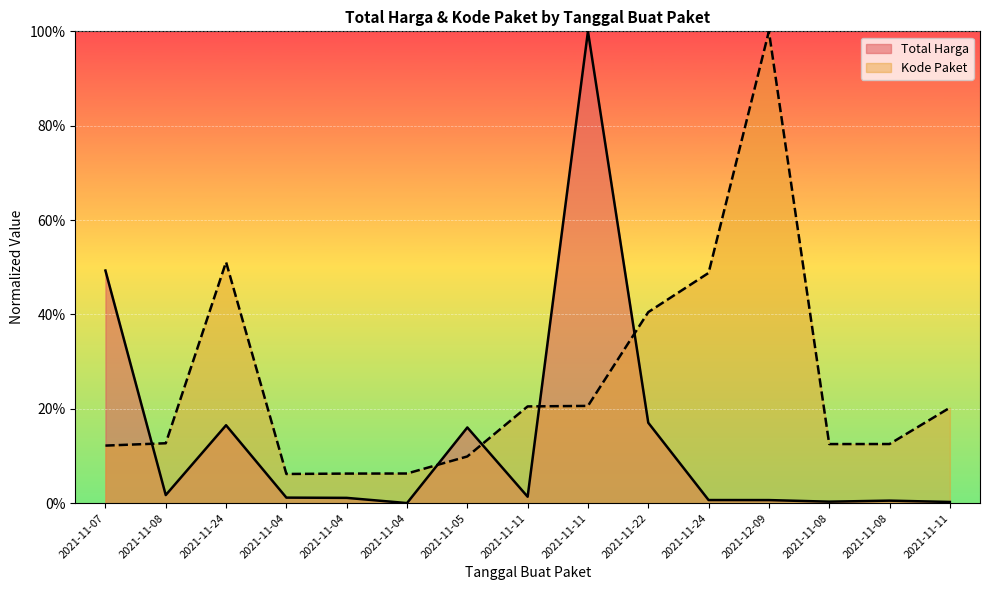

Reading left to right, list all the values displayed in this chart.

Total Harga: 0.5	0.0	0.2	0.0	0.0	0.0	0.2	0.0	1.0	0.2	0.0	0.0	0.0	0.0	0.0
Kode Paket: 0.1	0.1	0.5	0.1	0.1	0.1	0.1	0.2	0.2	0.4	0.5	1.0	0.1	0.1	0.2